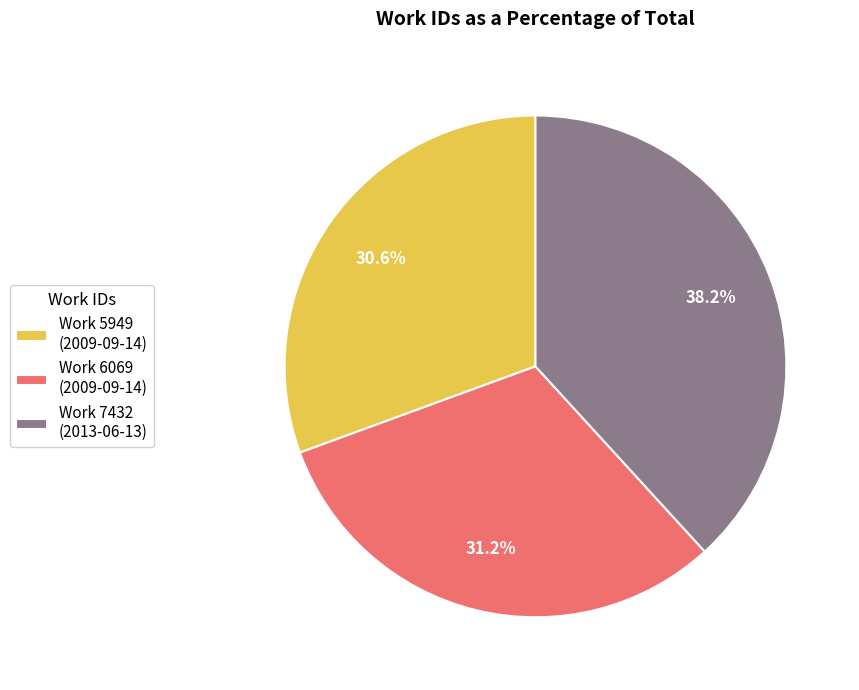

Approximately how many times larger is the value at Work 6069 (2009-09-14) compared to Work 7432 (2013-06-13)?

0.8